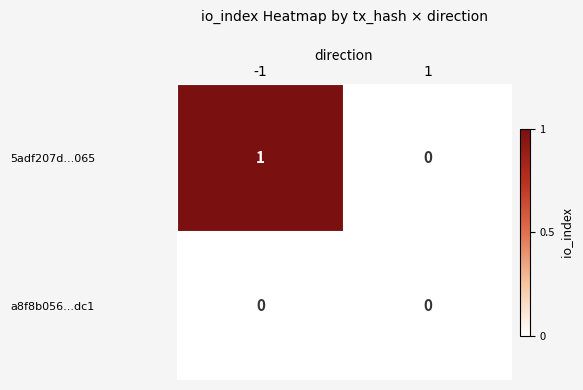

Reading left to right, list all the values displayed in this chart.

5adf207d...065: -1=1	1=0
a8f8b056...dc1: -1=0	1=0